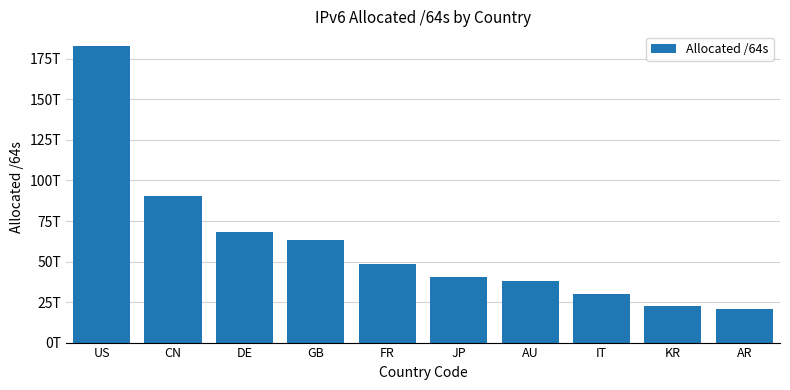

What is the difference between the maximum and minimum values?

162330670661632